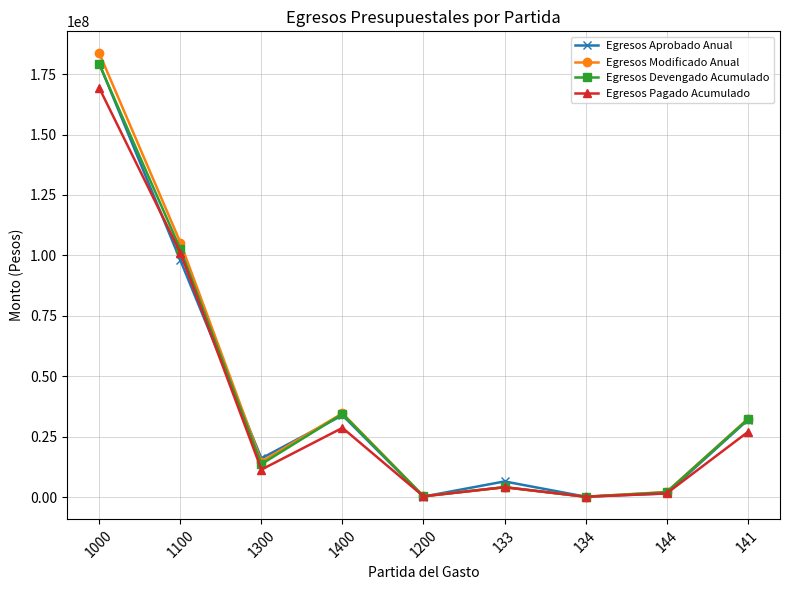

What is the label of the 7th point from the left?

134